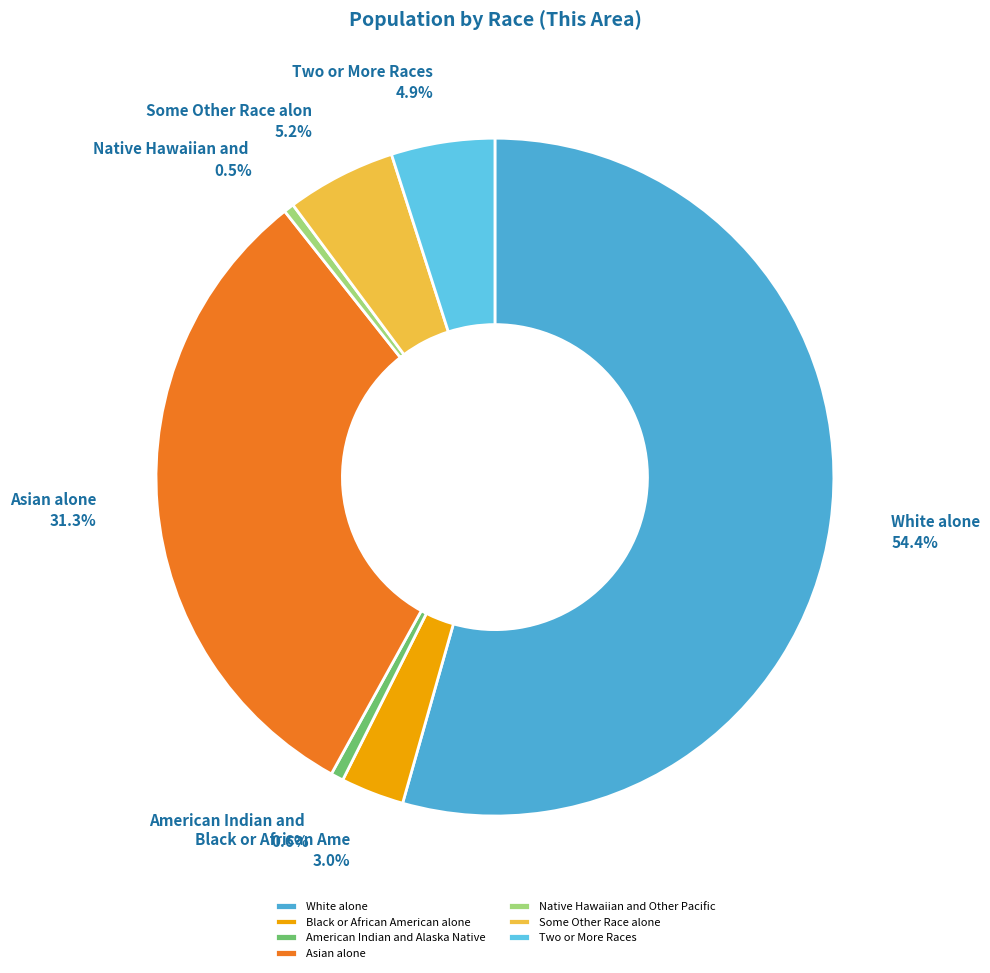

True or false: Asian alone accounts for 31% of the total.

True